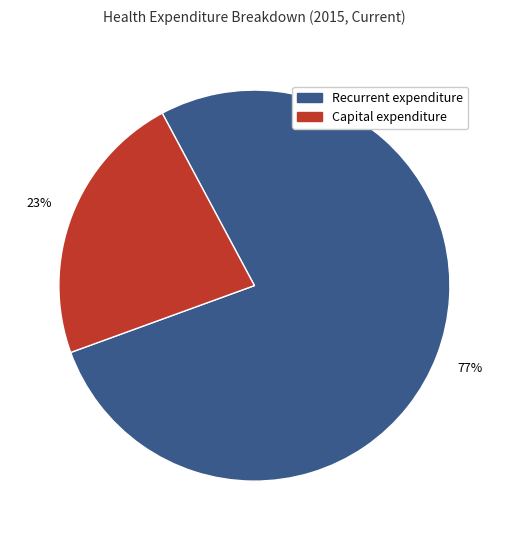

To the nearest percent, what is the combined percentage of Capital expenditure and Recurrent expenditure?

100%